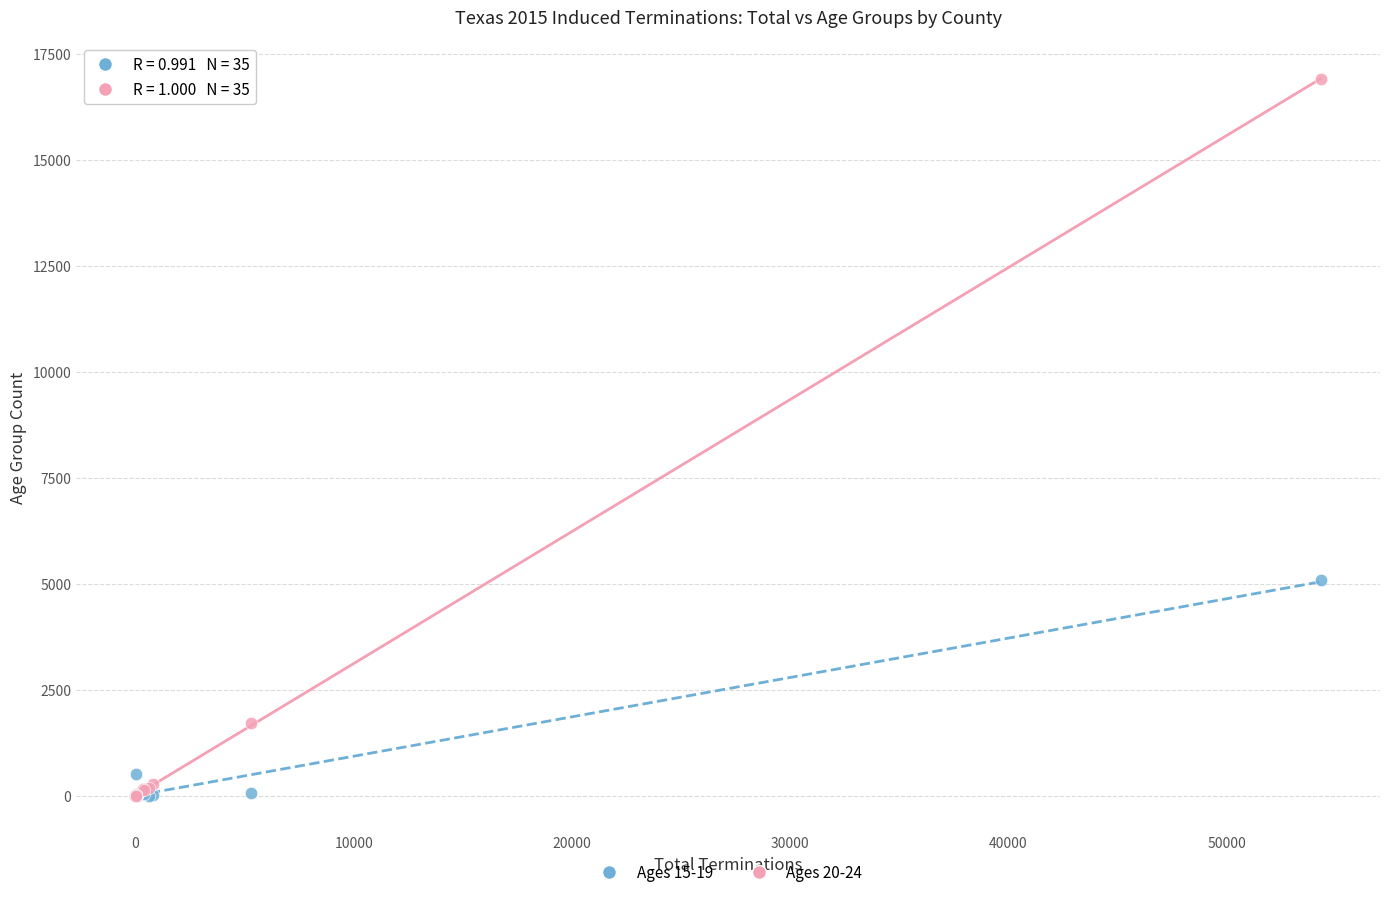

Which series reaches the maximum Y coordinate?

Ages 20-24